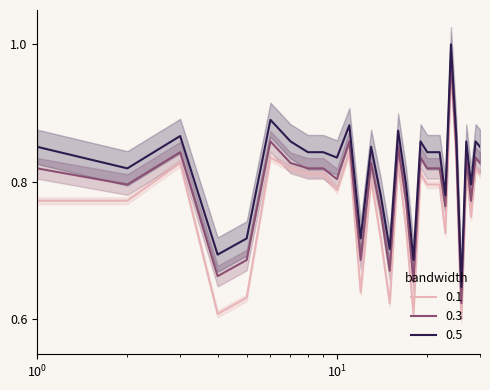

Reading left to right, list all the values displayed in this chart.

0.1: 0.8	0.8	0.8	0.6	0.6	0.8	0.8	0.8	0.8	0.8	0.8	0.6	0.8	0.7	0.6	0.8	0.7	0.6	0.8	0.8	0.8	0.8	0.7	1.0	0.8	0.6	0.8	0.7	0.8	0.8
0.3: 0.8	0.8	0.8	0.7	0.7	0.9	0.8	0.8	0.8	0.8	0.9	0.7	0.8	0.8	0.7	0.9	0.8	0.7	0.8	0.8	0.8	0.8	0.8	1.0	0.9	0.6	0.8	0.8	0.8	0.8
0.5: 0.9	0.8	0.9	0.7	0.7	0.9	0.9	0.8	0.8	0.8	0.9	0.7	0.9	0.8	0.7	0.9	0.8	0.7	0.9	0.8	0.8	0.8	0.8	1.0	0.9	0.6	0.9	0.8	0.9	0.9